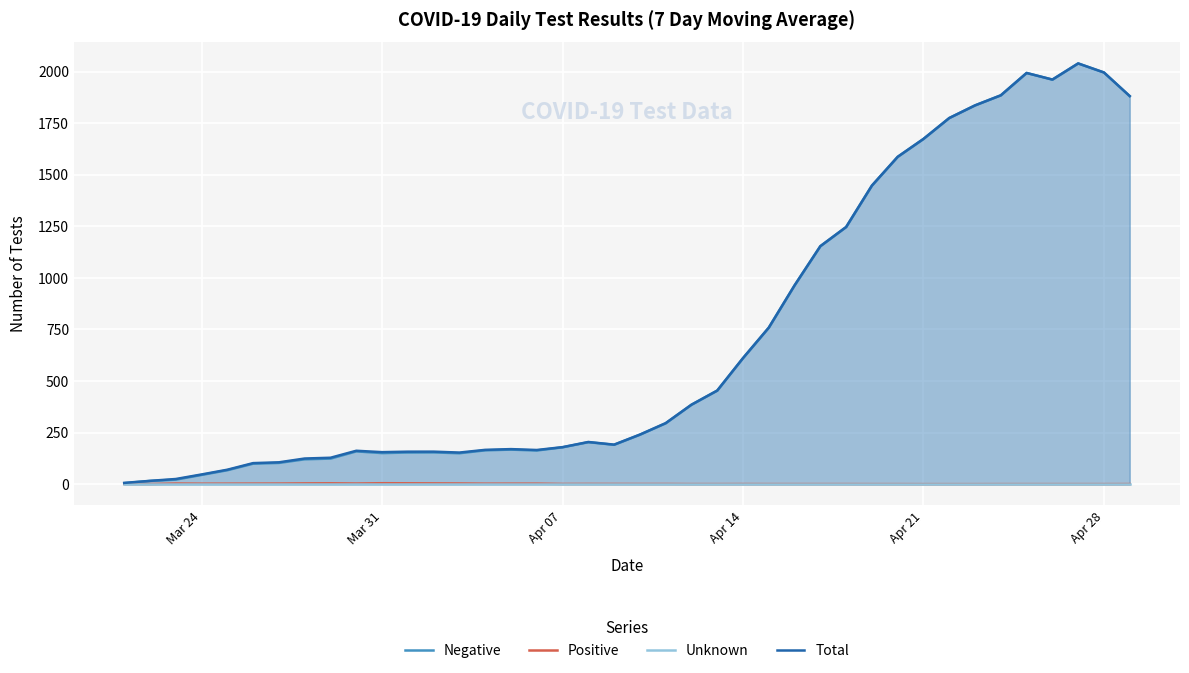

True or false: Positive and Negative intersect in this chart.

False